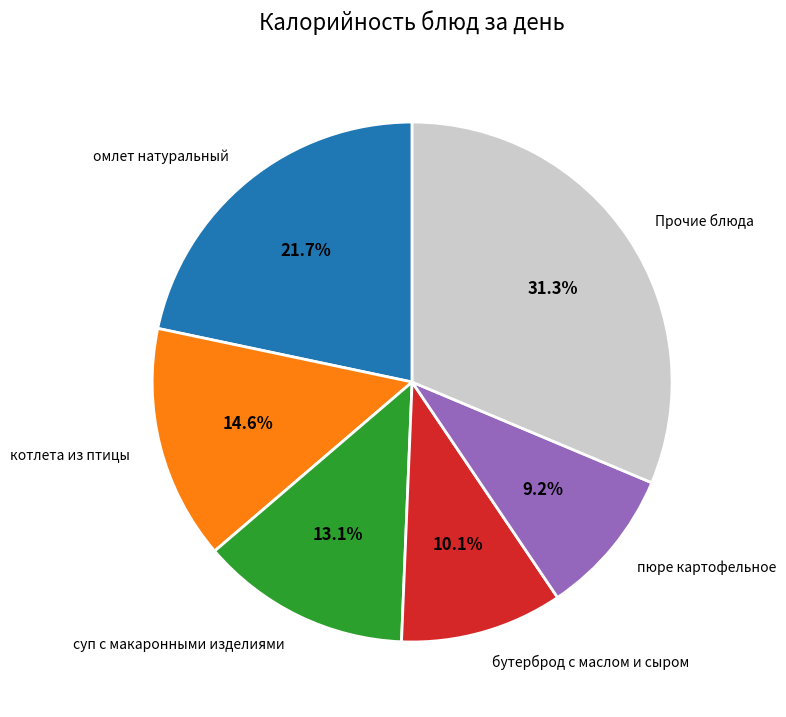

Does any single category account for the majority?

No